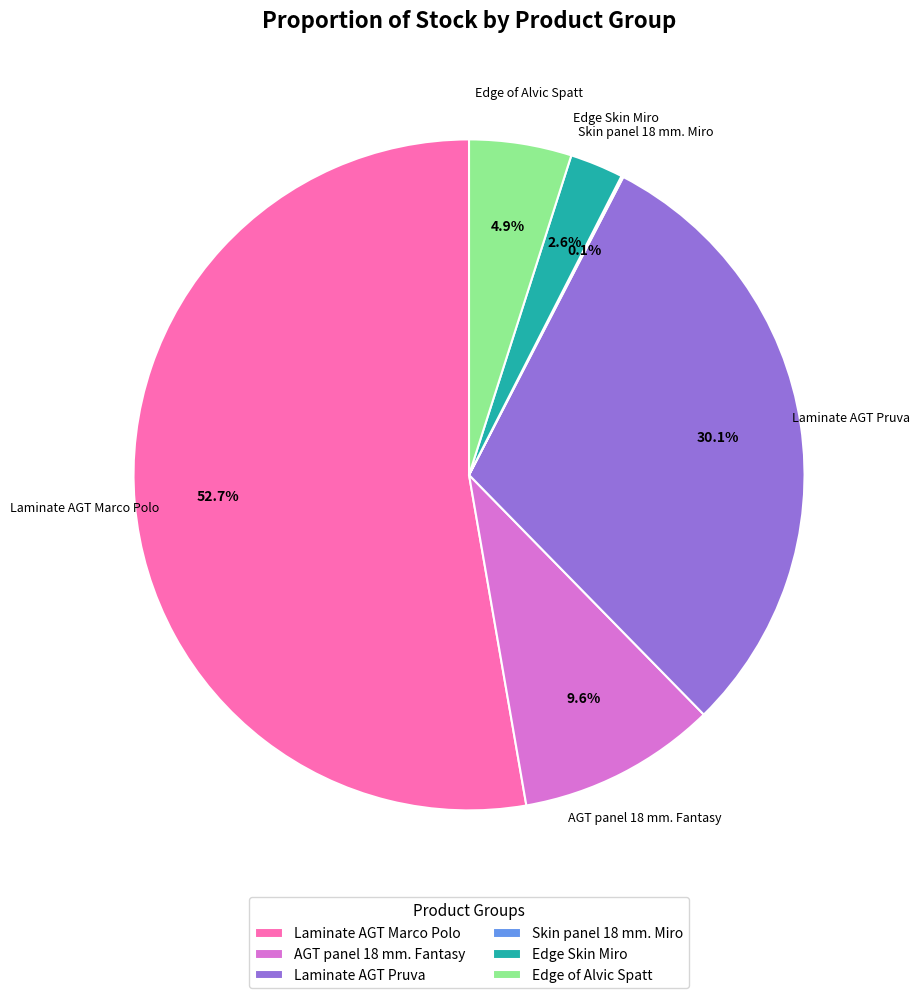

Does any single category account for the majority?

Yes